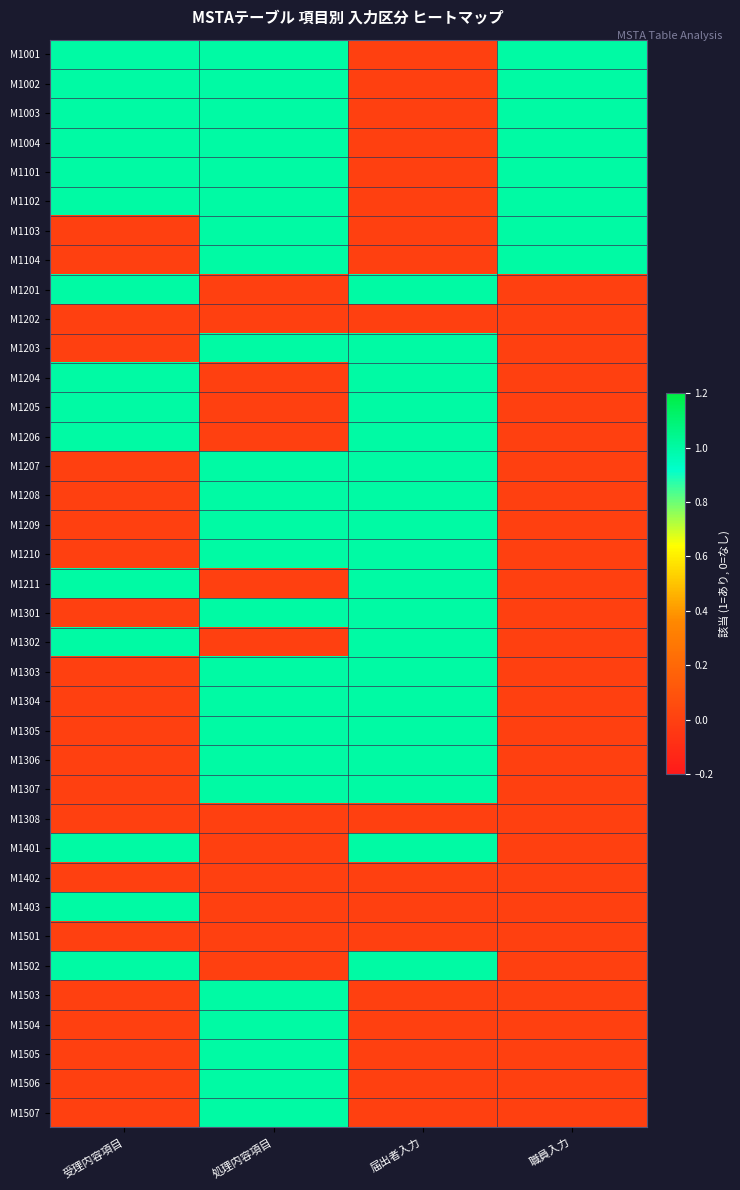

What is the spread (max minus min) of values at 届出者入力?

1